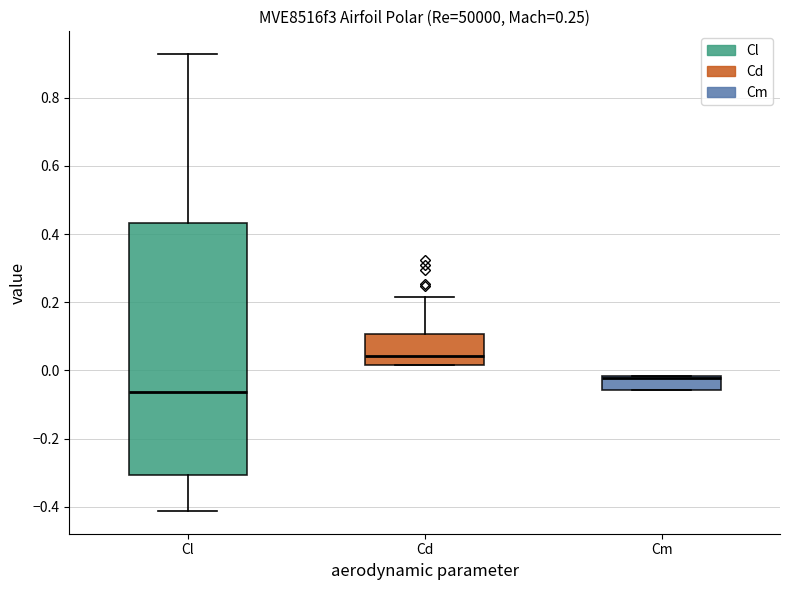

Which box's median line is the highest?

Cd